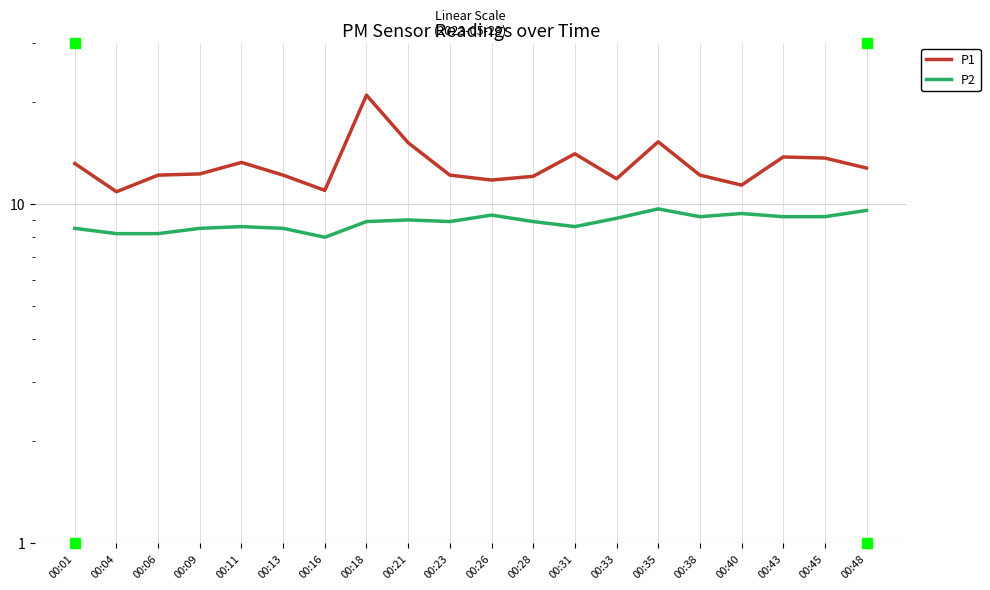

What is the total value across all series at 00:28?

21.0